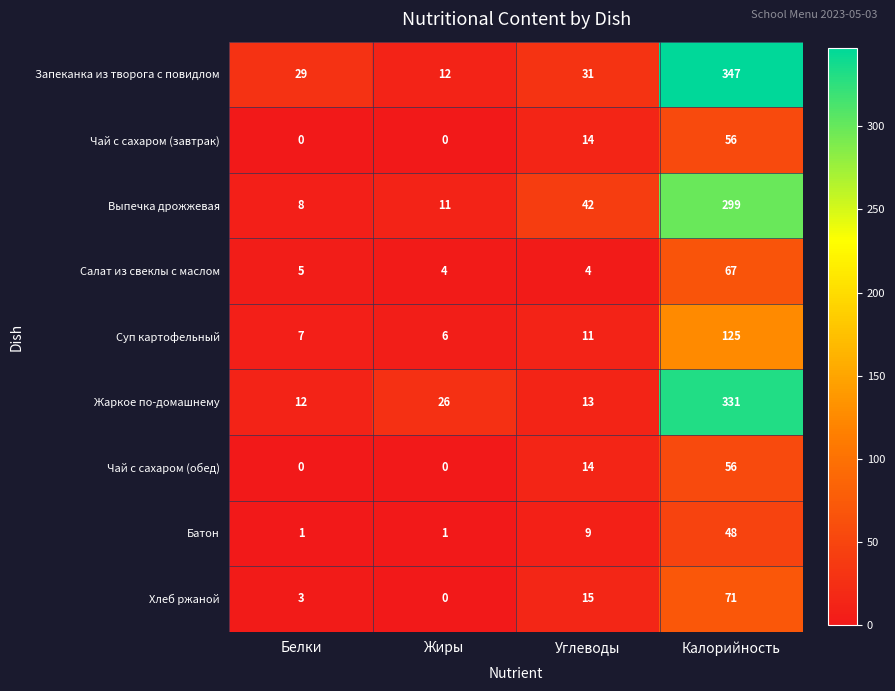

How many distinct data groups are displayed?

9